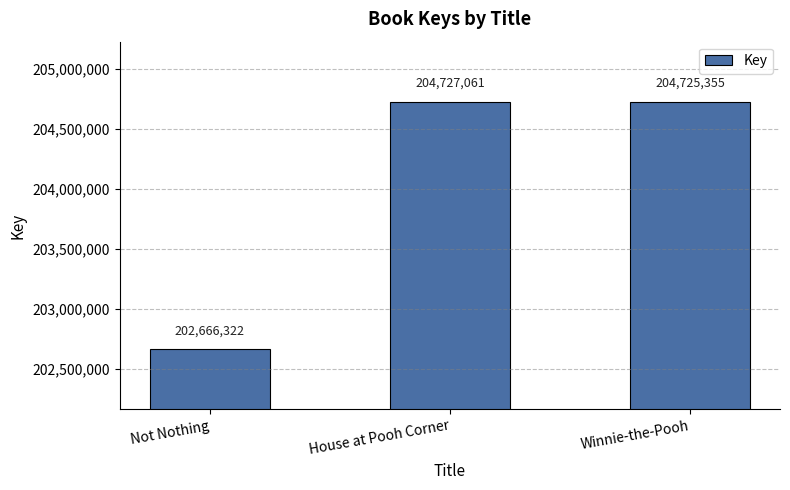

What is the greatest value displayed?

204727061